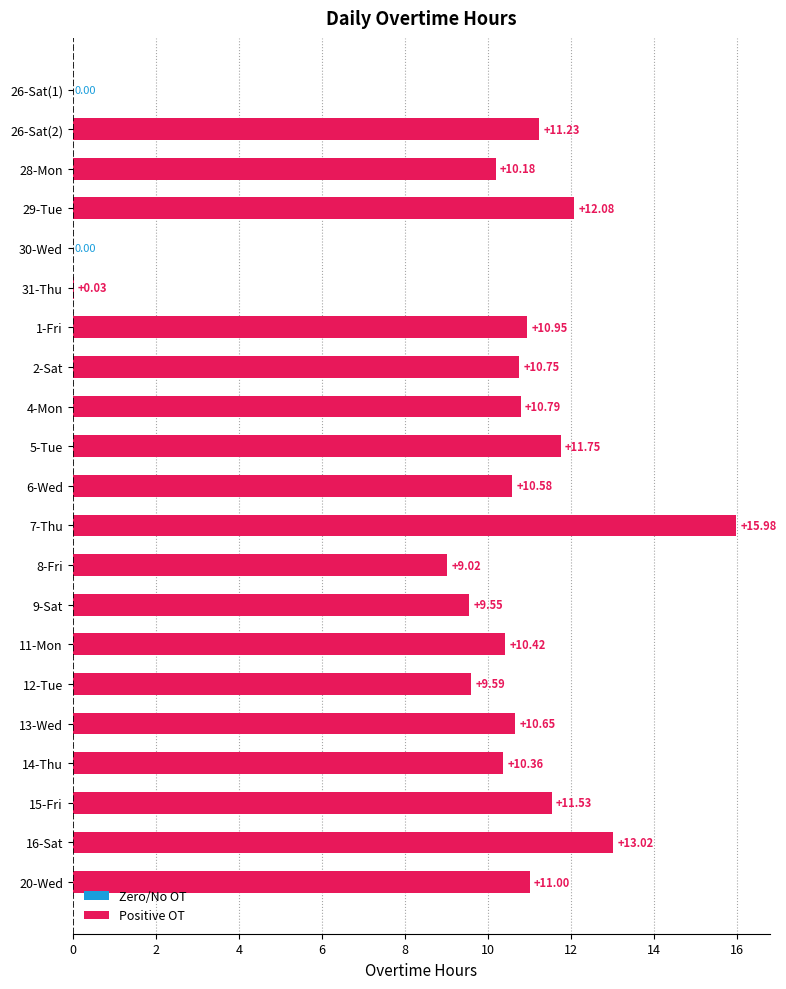

Reading left to right, what are all the values shown in this chart?

26-Sat(1)=0.0	26-Sat(2)=11.2	28-Mon=10.2	29-Tue=12.1	30-Wed=0.0	31-Thu=0.0	1-Fri=10.9	2-Sat=10.8	4-Mon=10.8	5-Tue=11.8	6-Wed=10.6	7-Thu=16.0	8-Fri=9.0	9-Sat=9.6	11-Mon=10.4	12-Tue=9.6	13-Wed=10.7	14-Thu=10.4	15-Fri=11.5	16-Sat=13.0	20-Wed=11.0